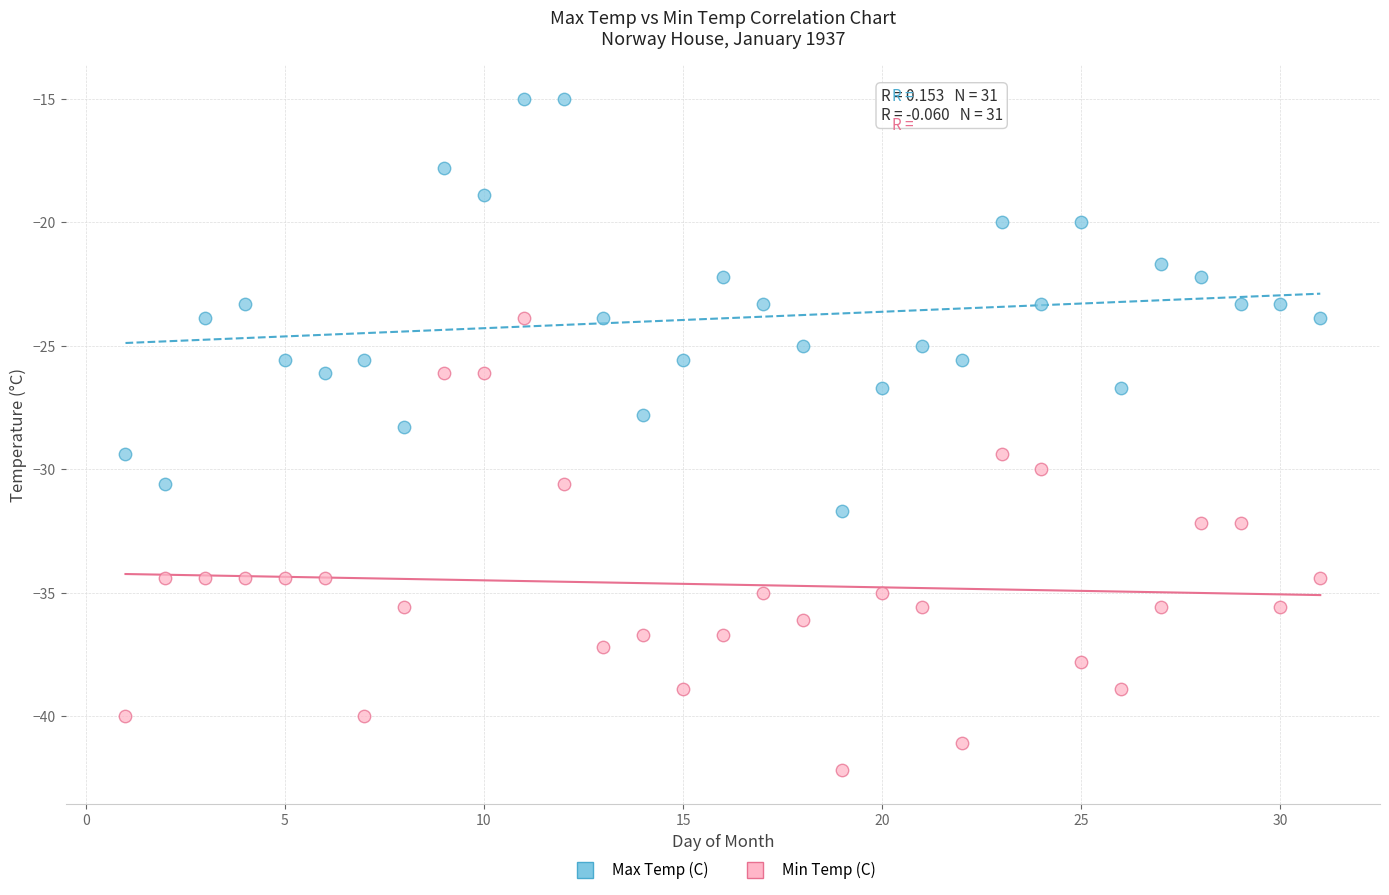

Which series has the largest Y range (max minus min)?

Min Temp (C)